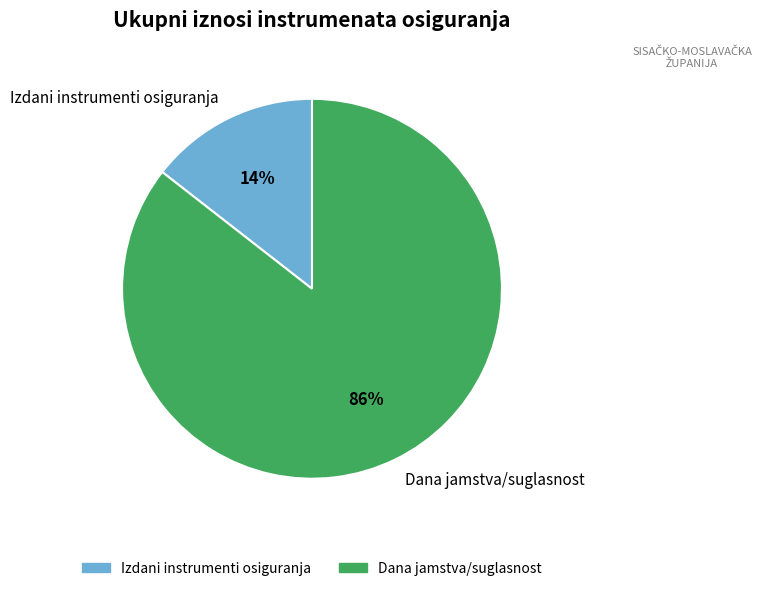

What is the majority slice?

Dana jamstva/suglasnost